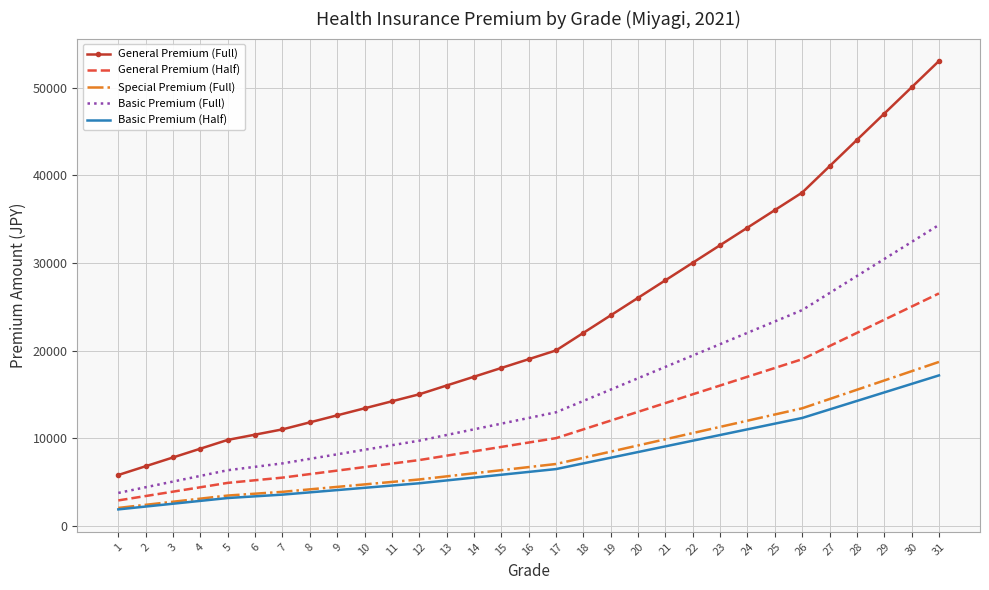

What is the difference between the maximum and second lowest values in the Special Premium (Full) series?

16308.6